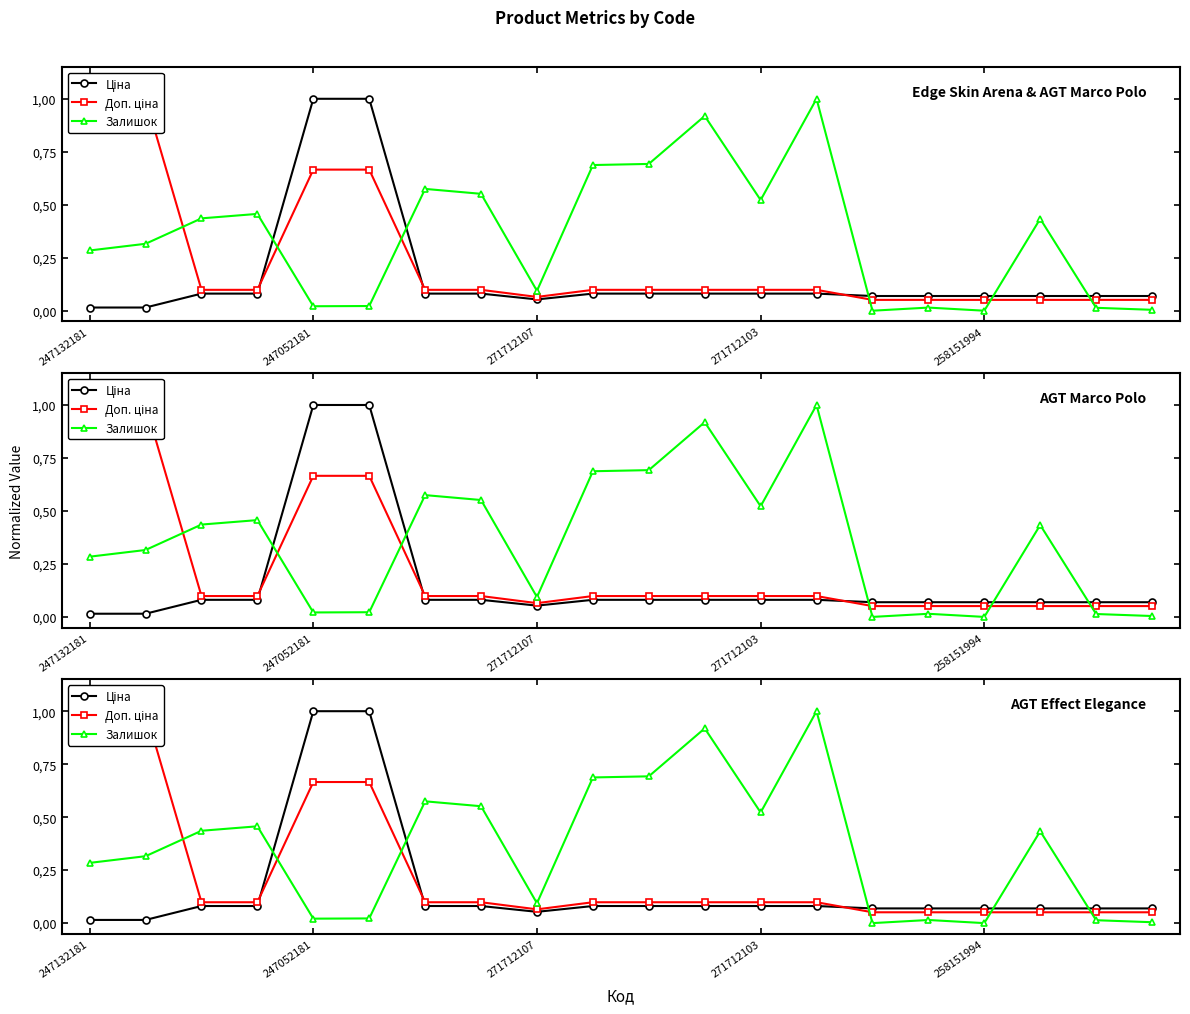

List the series in order of their overall mean, highest first.

Залишок, Доп. ціна, Ціна